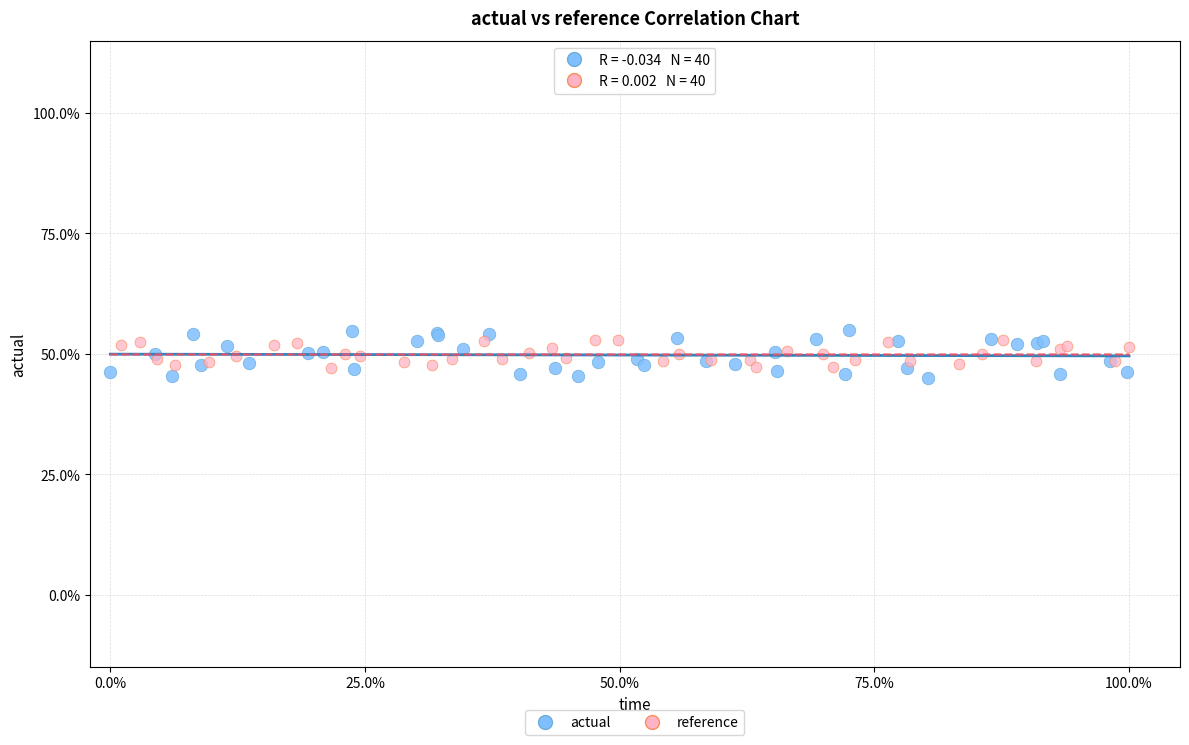

What are all the series names shown in the legend?

actual, reference